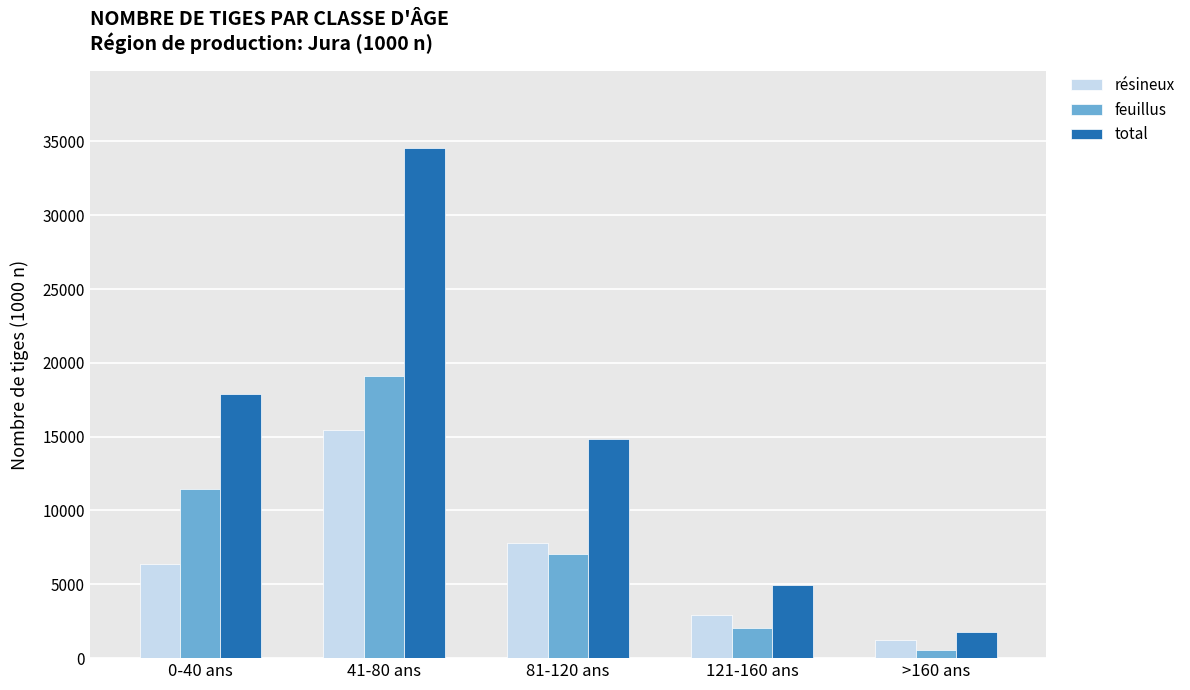

What is the label of the 4th bar from the right?

41-80 ans